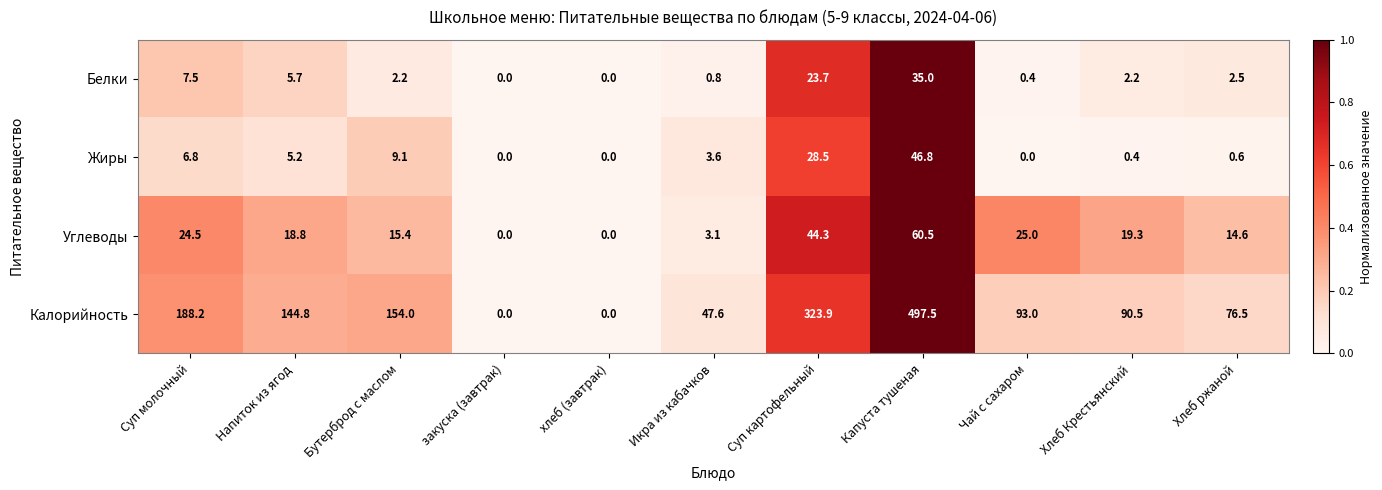

Which series changed the most between закуска (завтрак) and Чай с сахаром?

Калорийность